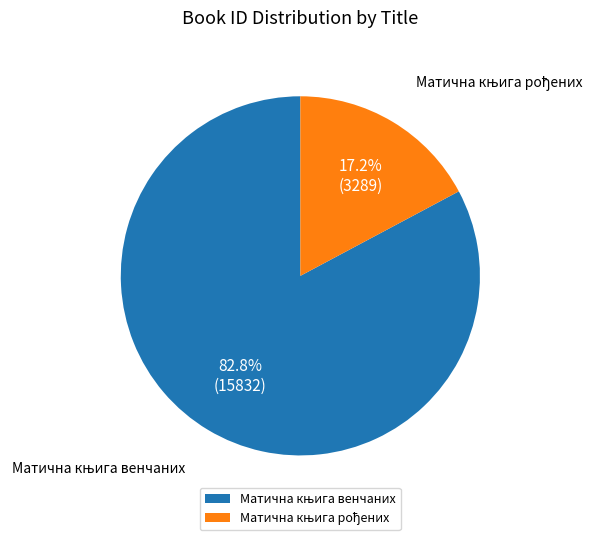

How many slices are in this pie chart?

2